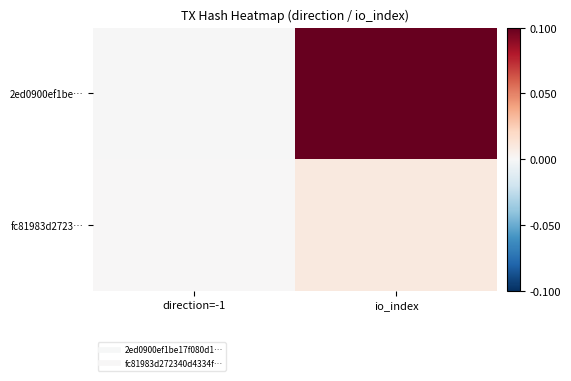

Which series changed the most between direction=-1 and io_index?

2ed0900ef1be…